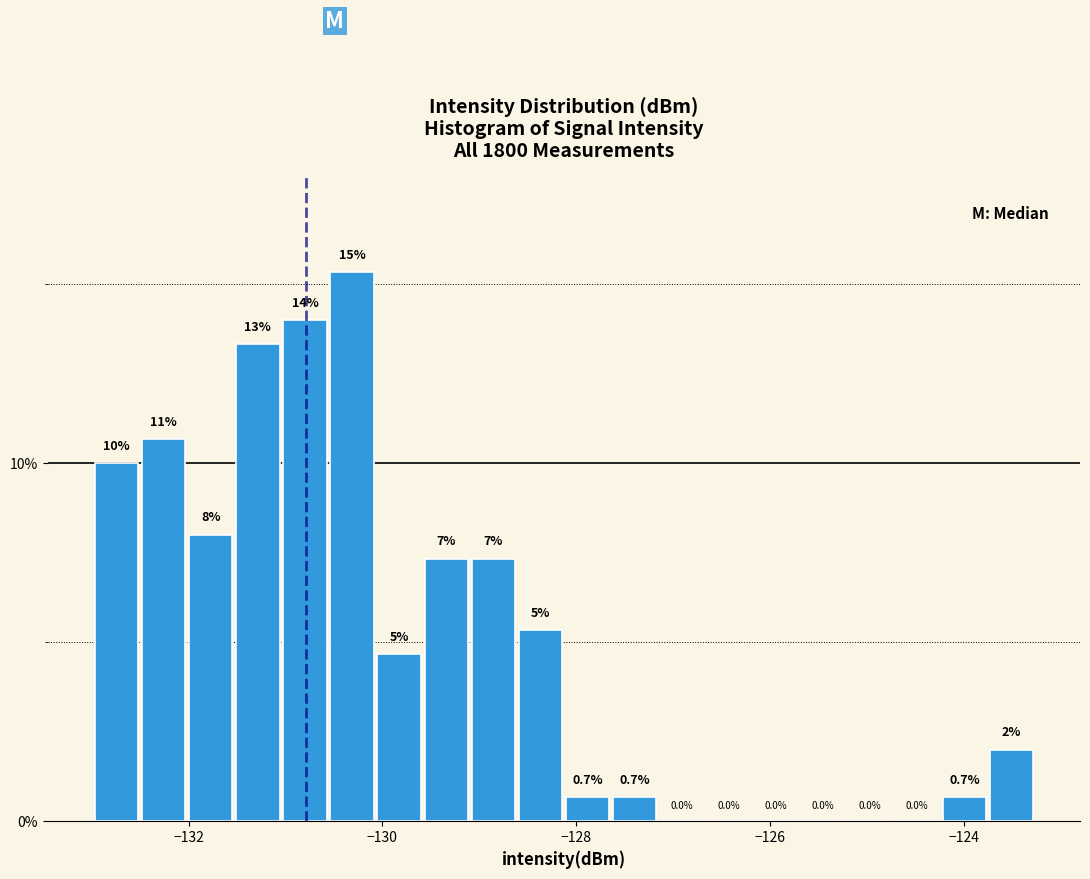

Read against the x-axis, roughly where is the centre of the tallest bar?

-130.4